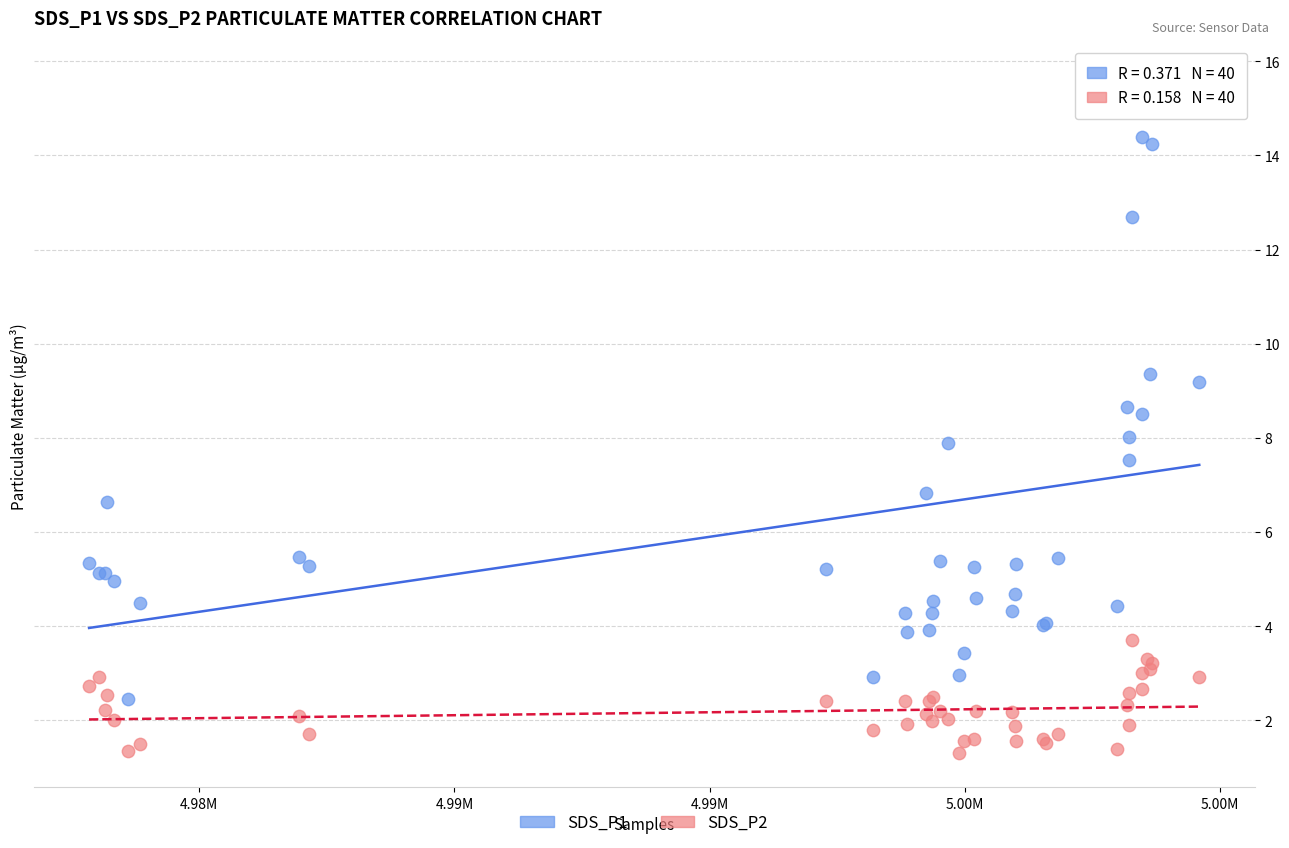

Which series reaches the maximum Y coordinate?

SDS_P1